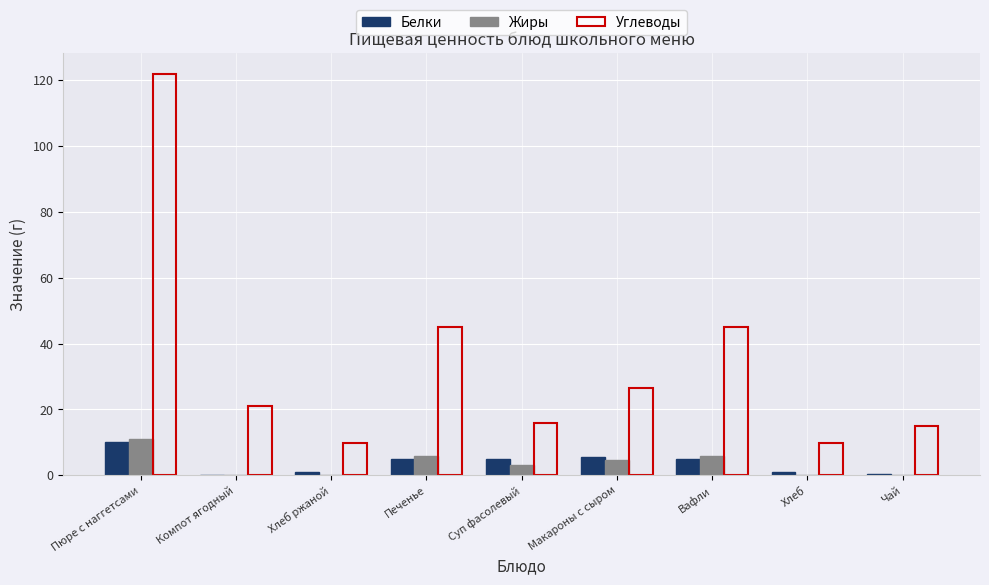

How many distinct data groups are displayed?

3